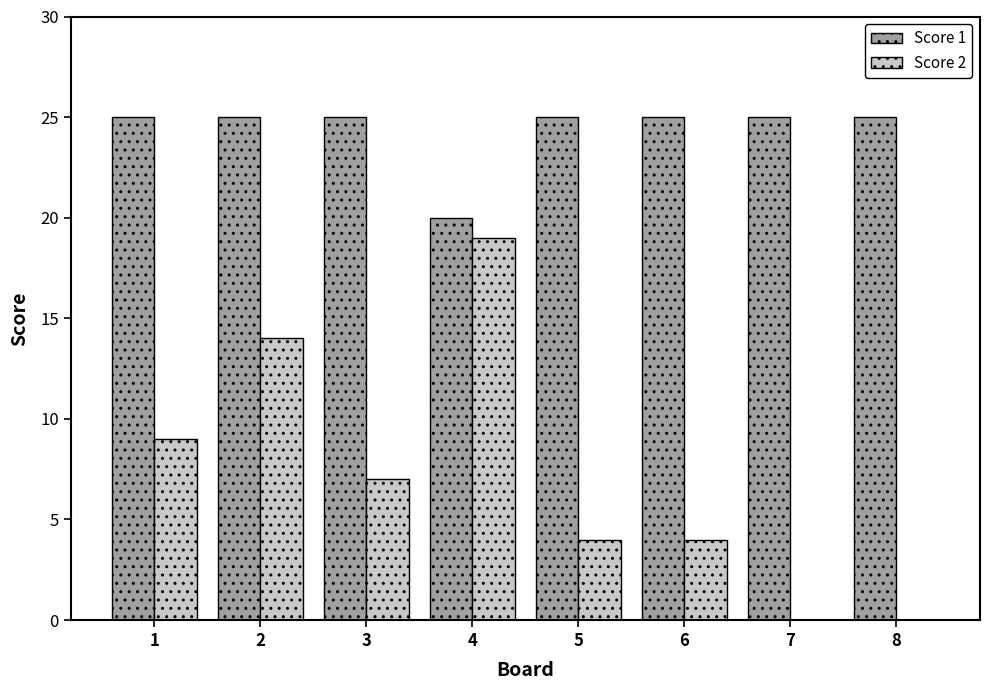

What is the maximum value shown in the chart?

25